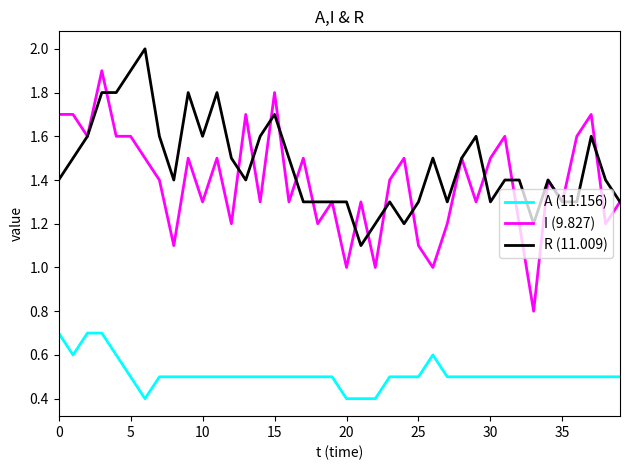

True or false: I (9.827) and A (11.156) cross at least once.

False